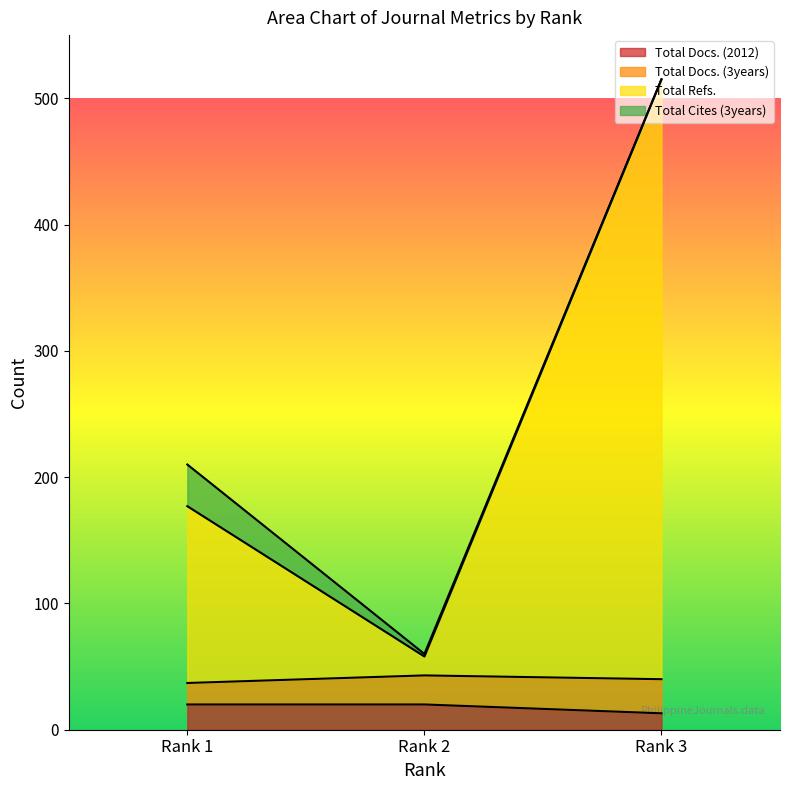

Does the chart display data point markers on the line(s)?

No